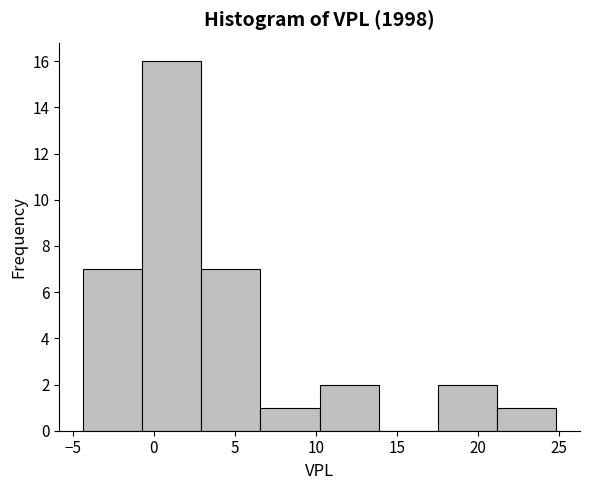

Reading left to right, transcribe this chart: for each bar, give the range it covers on the x-axis and its height. Neither the bar edges nor the heights are printed on the chart, so give them approximately, as read against the axes.

-4.5 to -0.5: 7
-0.5 to 3.0: 16
3.0 to 6.5: 7
6.5 to 10.0: 1
10.0 to 14.0: 2
14.0 to 17.5: 0
17.5 to 21.0: 2
21.0 to 25.0: 1